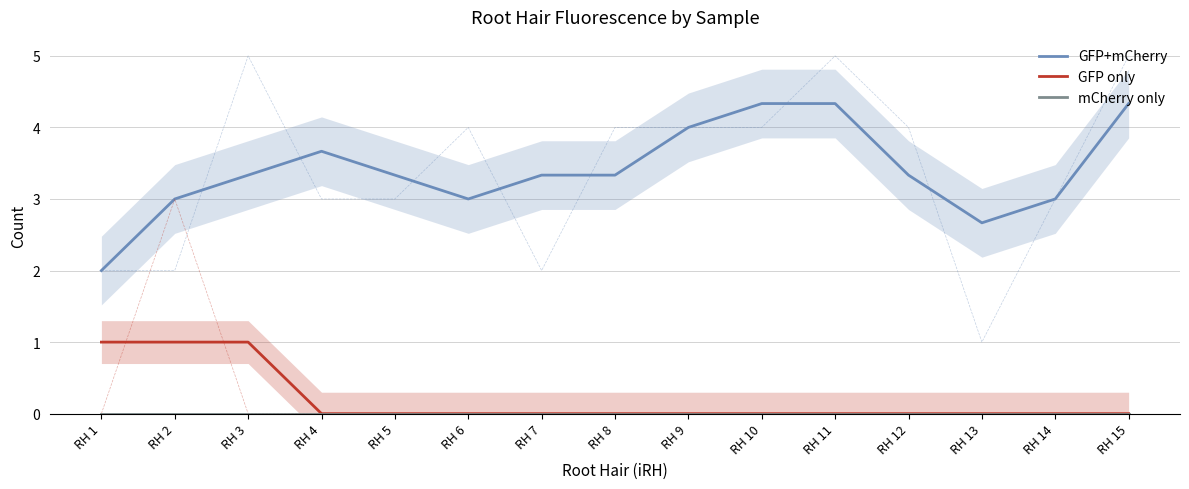

At RH 5, list the series in order from largest to smallest.

GFP+mCherry, GFP only, mCherry only